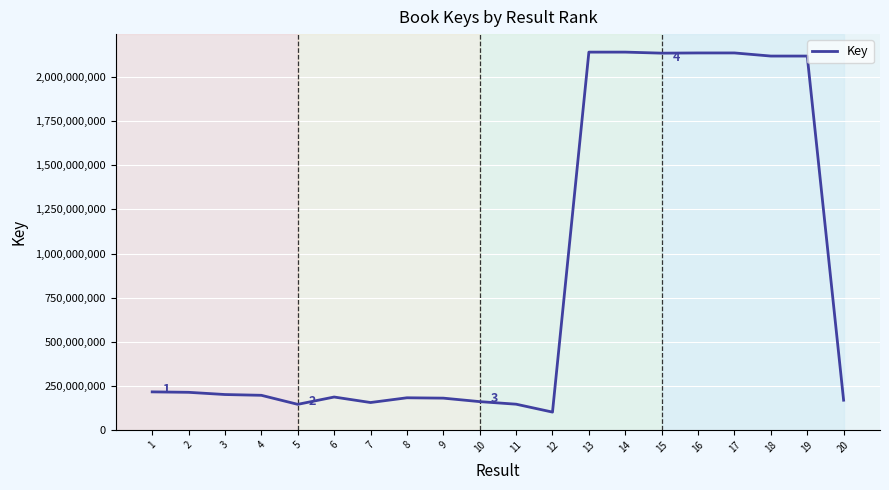

What is the greatest value displayed?

2142330096